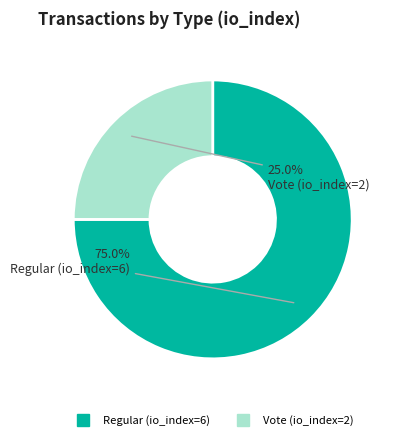

What is the ratio of the value at Vote (io_index=2) to the value at Regular (io_index=6)?

0.3